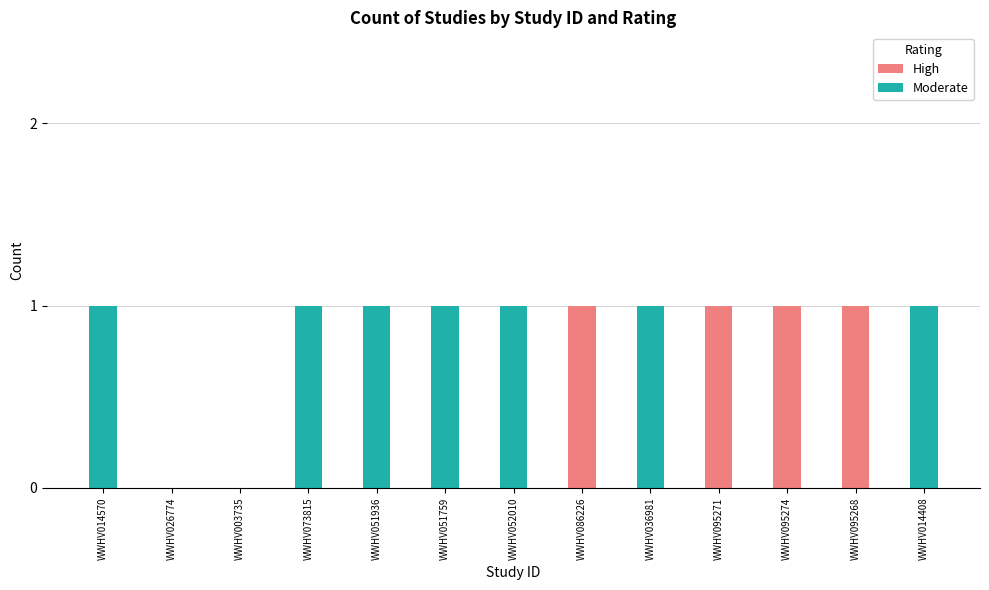

What are all the series names shown in the legend?

High, Moderate